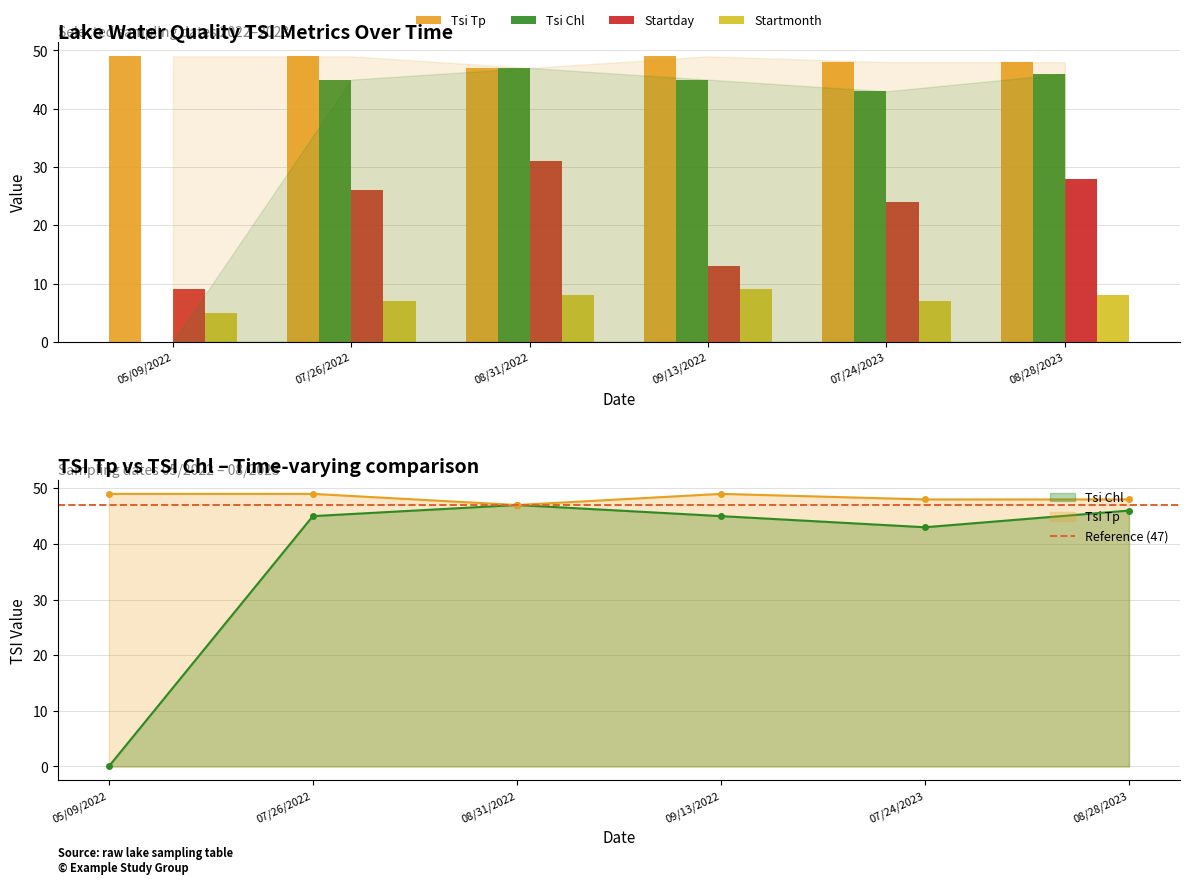

Reading left to right, transcribe all the data shown in this chart.

Tsi Tp: 49	49	47	49	48	48
Tsi Chl: 0	45	47	45	43	46
Startday: 9	26	31	13	24	28
Startmonth: 5	7	8	9	7	8